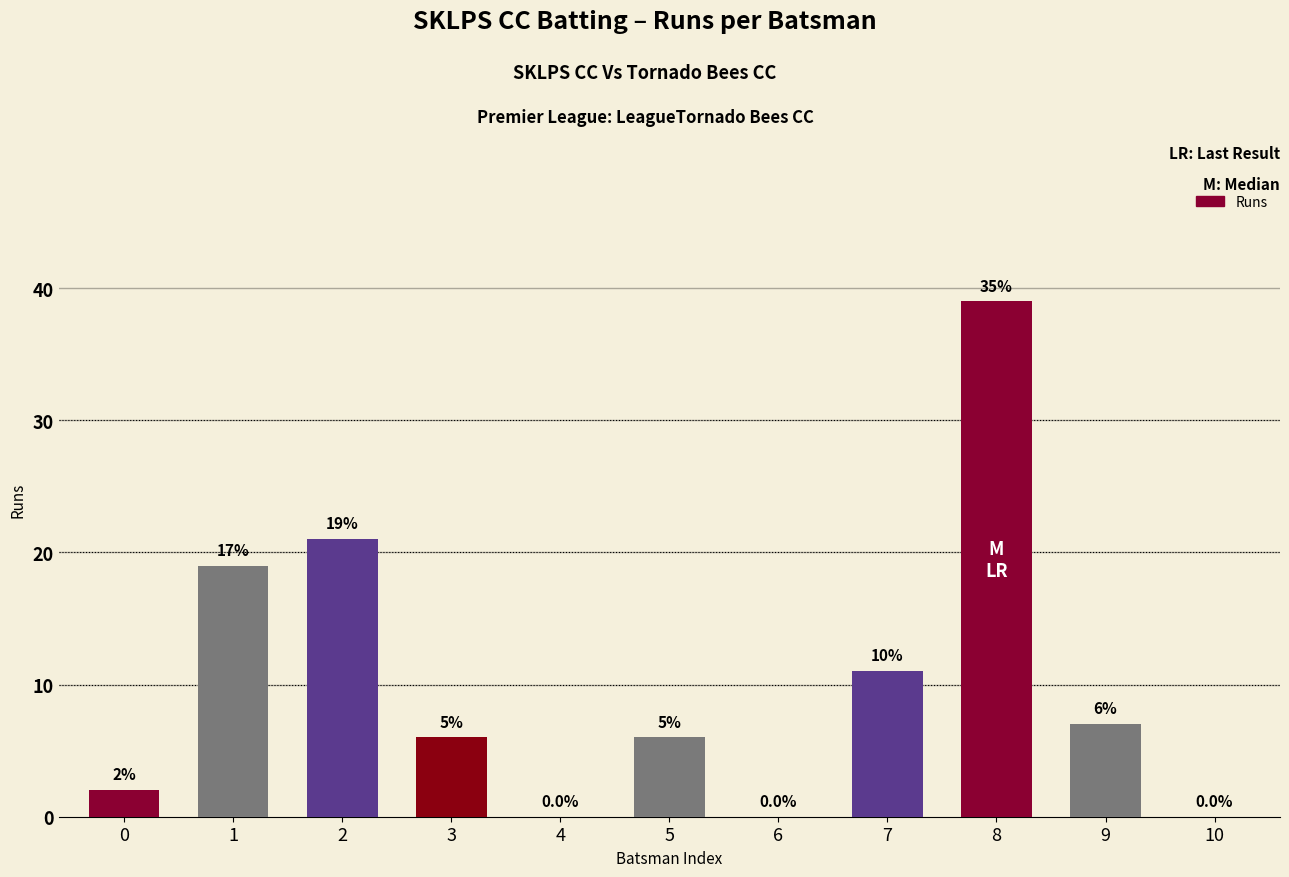

Which has a higher value, 6 or 8?

8